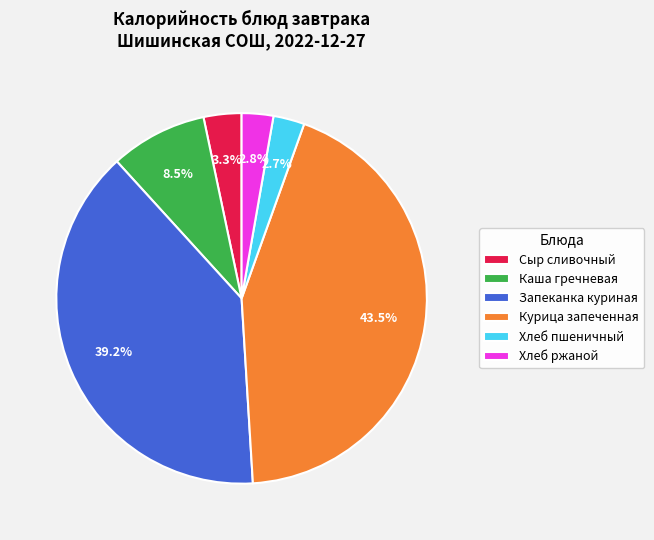

How many segments does this pie chart have?

6